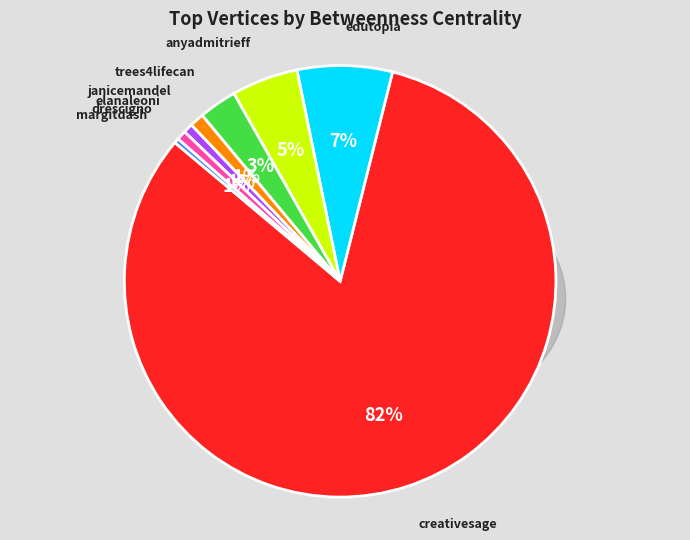

To the nearest percent, what percentage of the pie is creativesage?

82%